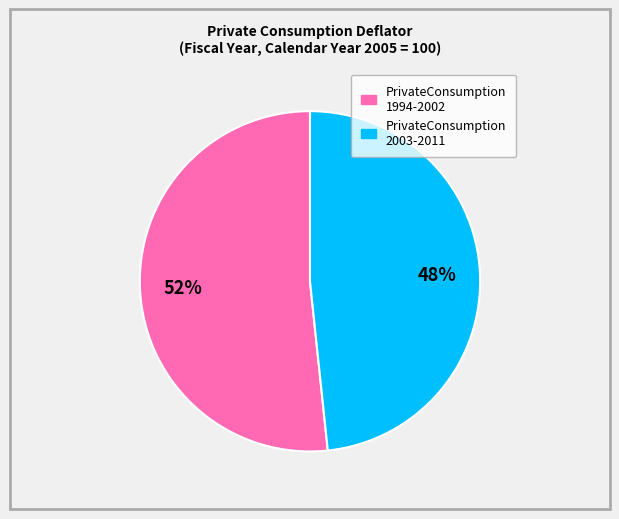

Does any single category account for the majority?

Yes